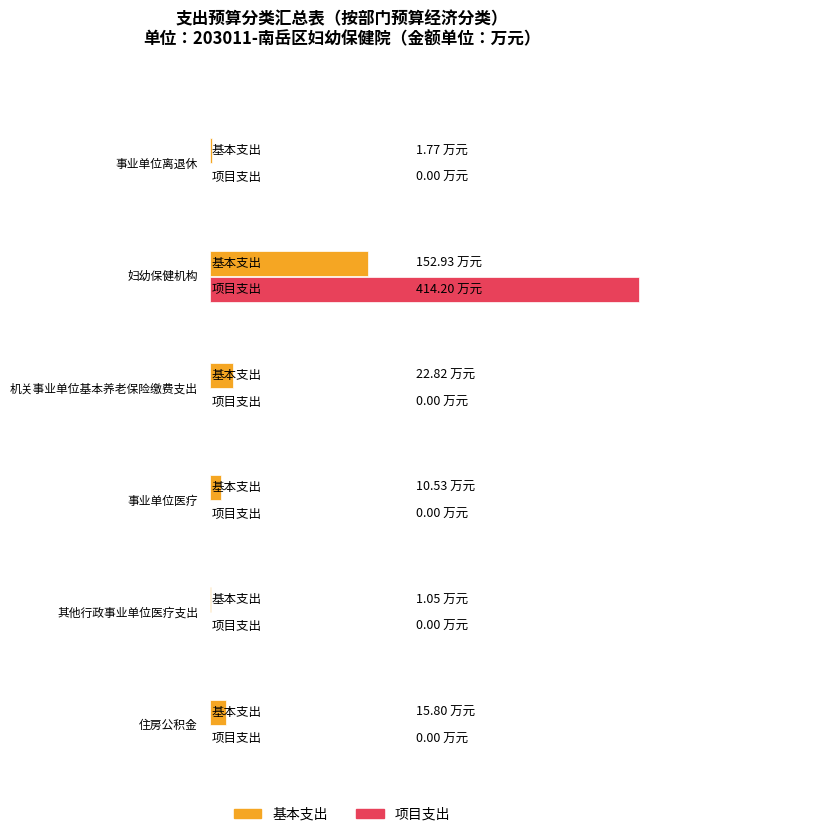

Rank the series at 住房公积金 from lowest to highest value.

项目支出, 基本支出